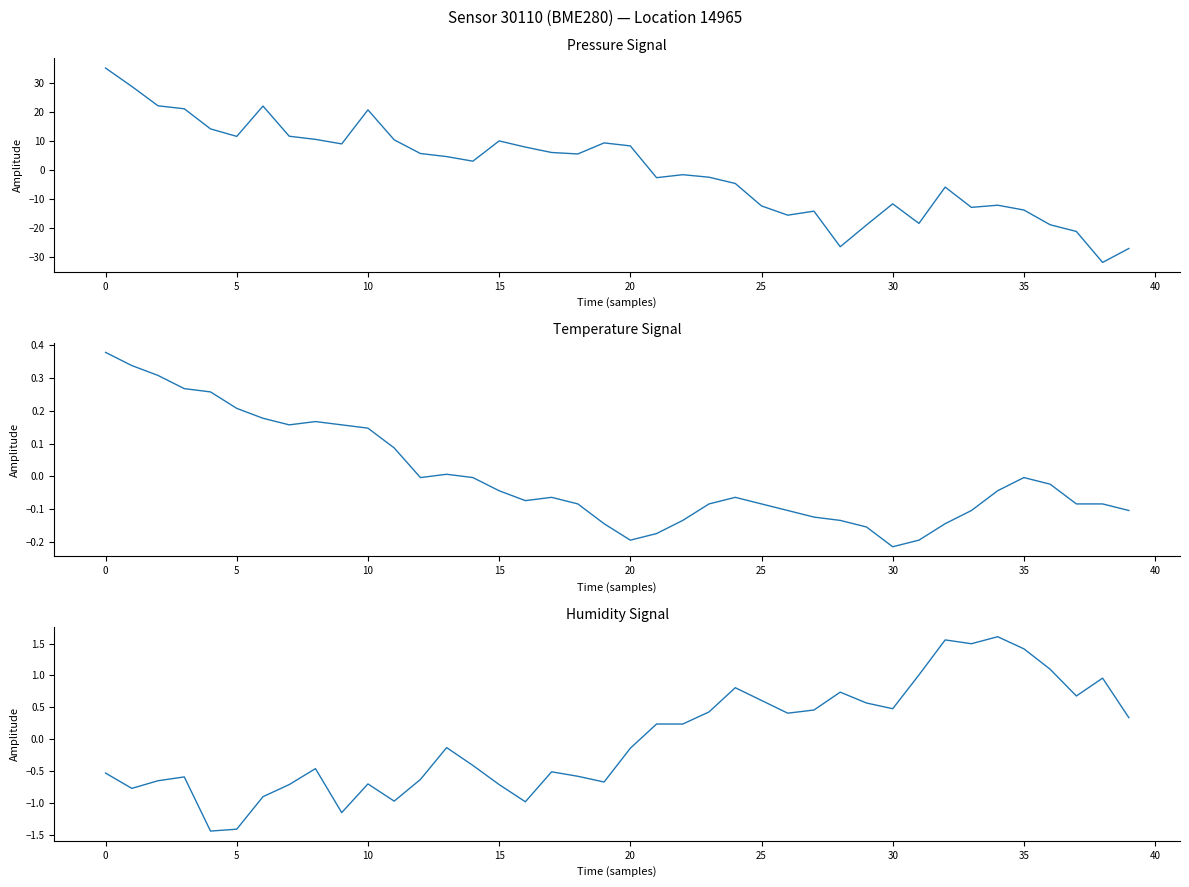

Between which two adjacent categories do temperature and pressure first intersect?

20 and 21